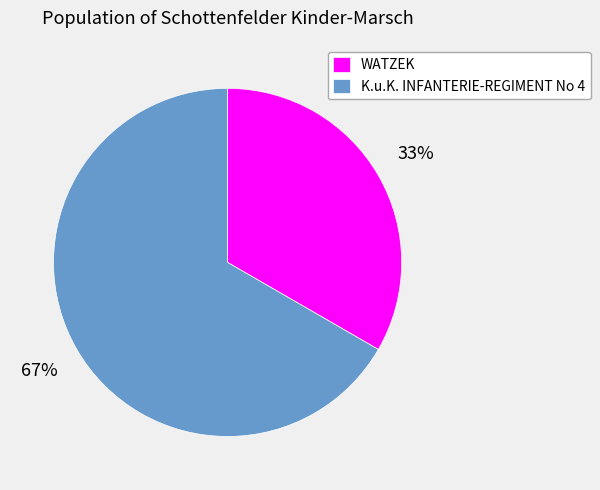

Does K.u.K. INFANTERIE-REGIMENT No 4 represent more than half of the total?

Yes